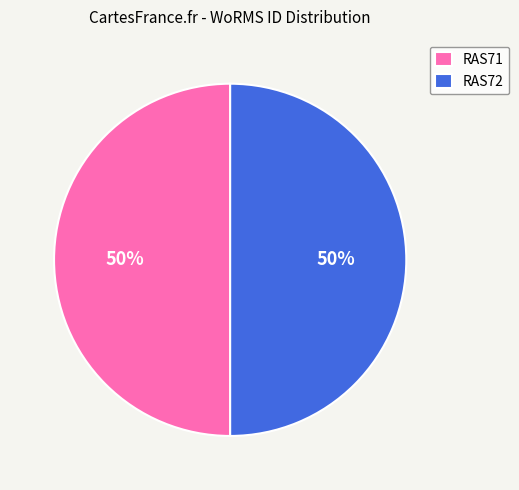

Combined, do RAS71 and RAS72 account for over 50%?

Yes